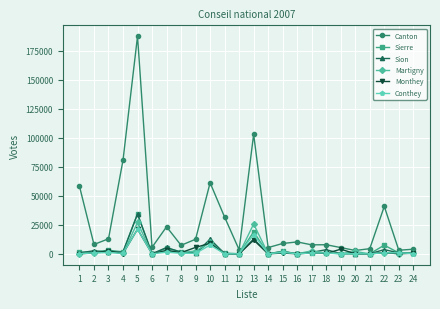

How many categories are shown in the chart?

24